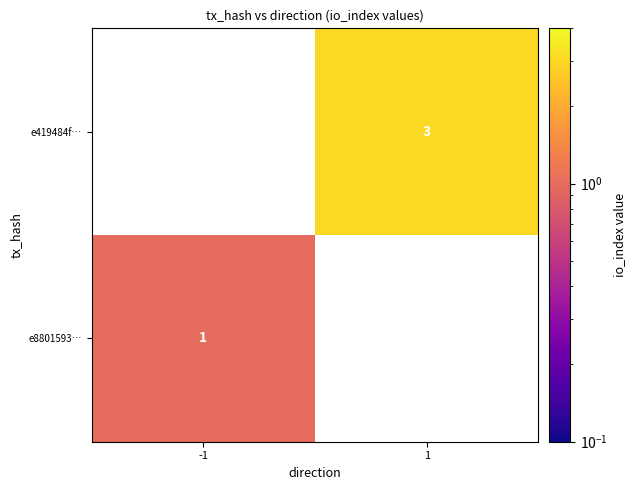

The value of e8801593… at -1 is 0.4. True or false?

False